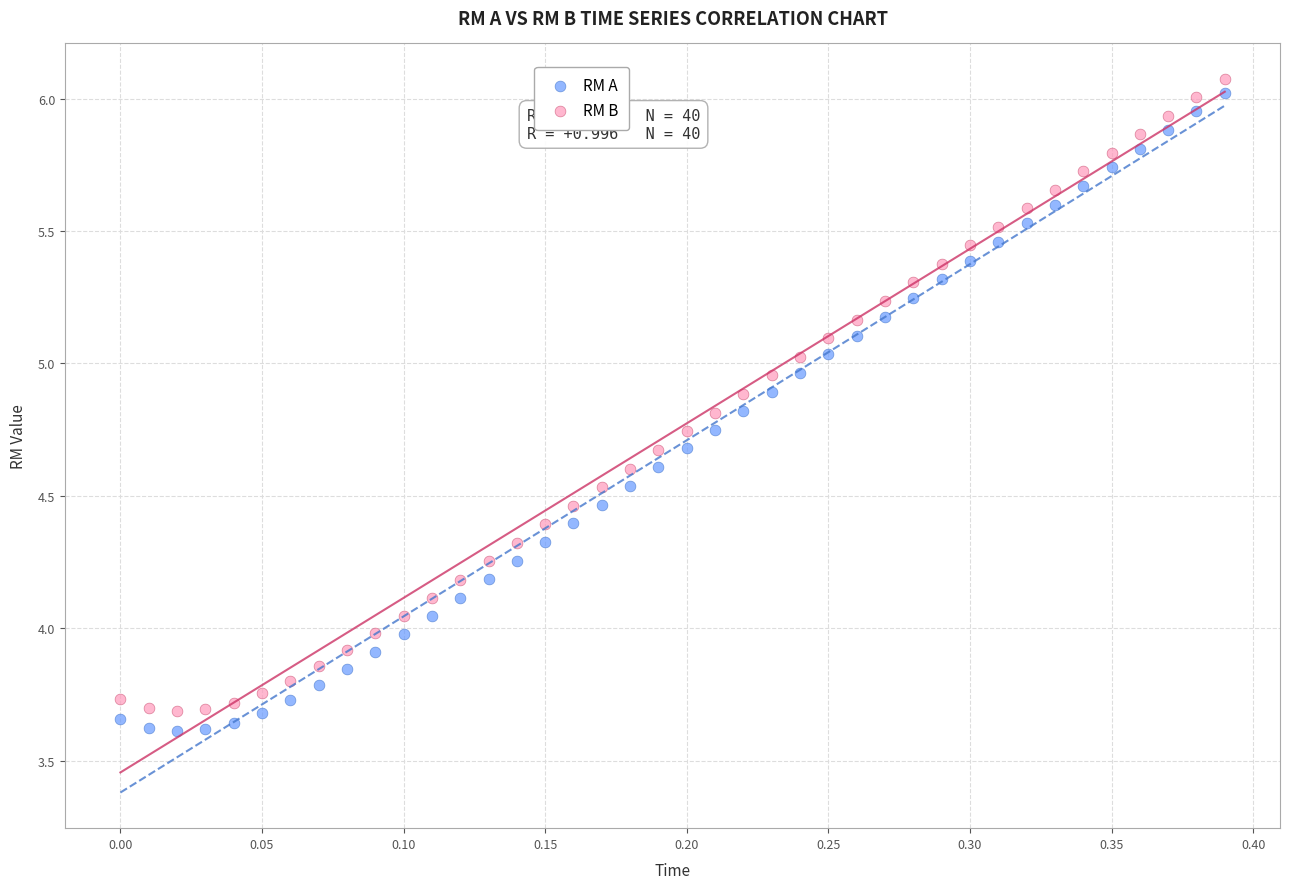

What is the X range (max minus min) for the scatter plot?

0.4